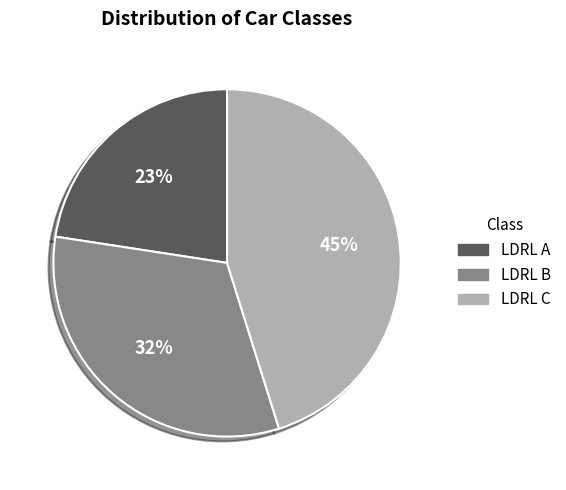

To the nearest percent, what is the average slice percentage?

33%